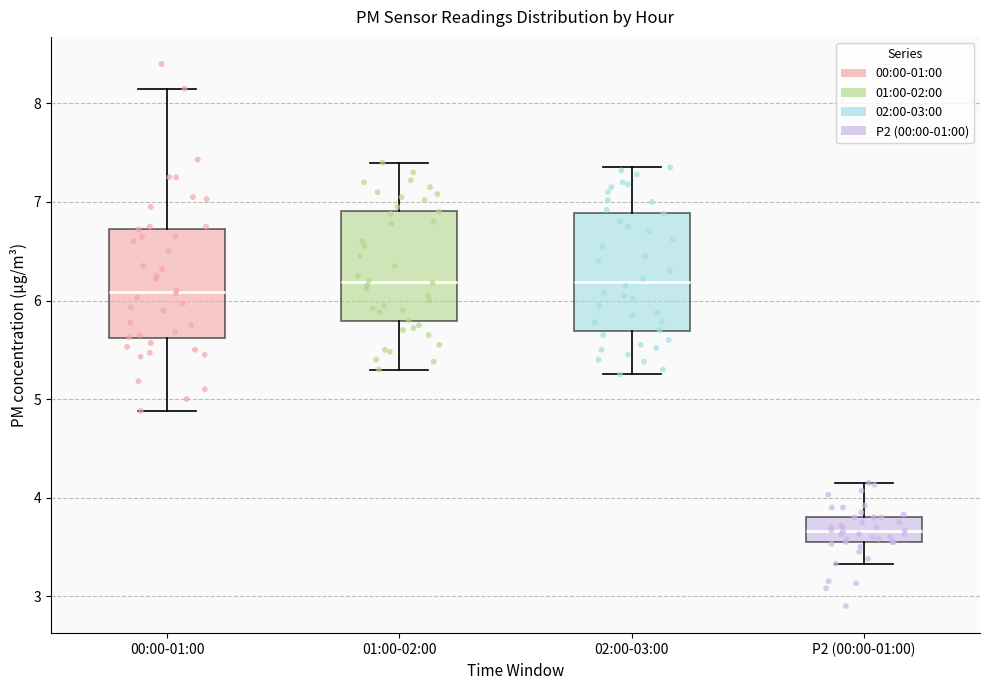

Reading left to right, read every box against the y-axis: the position of its median line, the range the box covers, and the ends of its whiskers. The values are not printed on the chart, so give them approximately, as read against the axis.

00:00-01:00: median 6.1, box 5.6 to 6.7, whiskers 4.9 to 8.2
01:00-02:00: median 6.2, box 5.8 to 6.9, whiskers 5.3 to 7.4
02:00-03:00: median 6.2, box 5.7 to 6.9, whiskers 5.3 to 7.4
P2 (00:00-01:00): median 3.7, box 3.6 to 3.8, whiskers 3.3 to 4.2